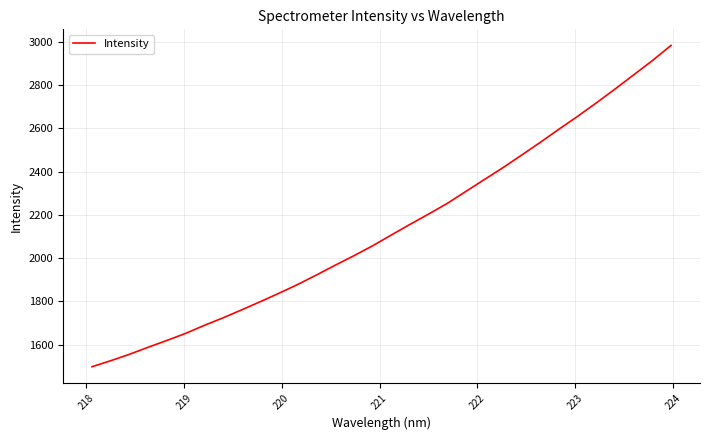

What is the minimum value shown in the chart?

1498.6